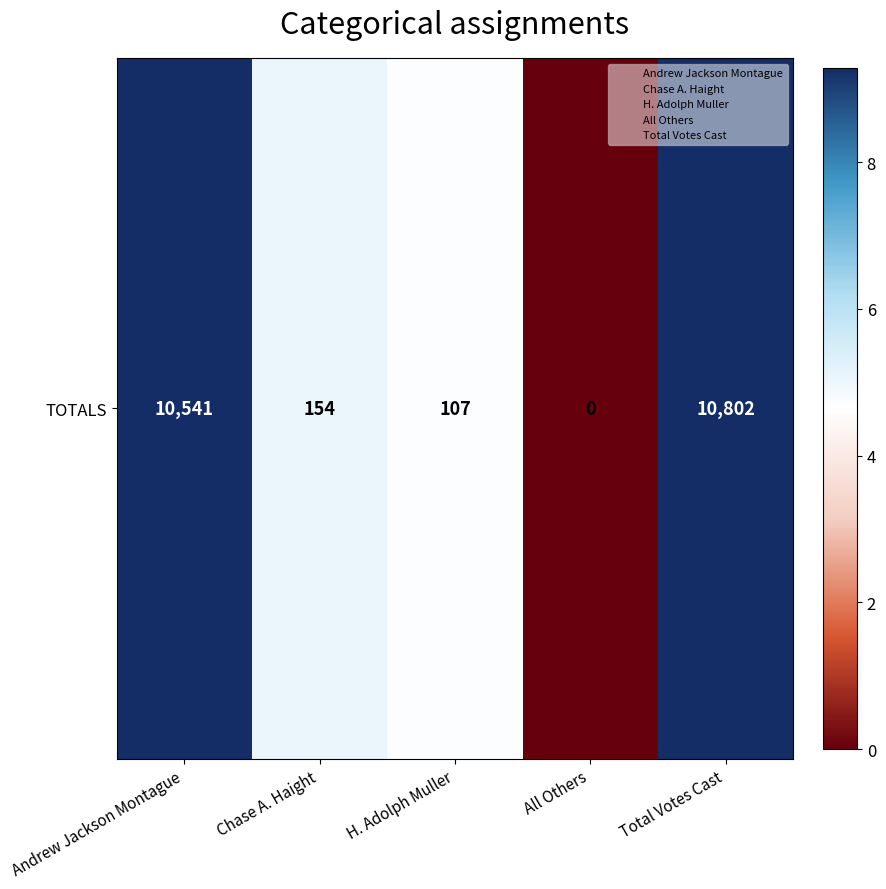

True or false: the data shows 5.0 at Chase A. Haight.

True